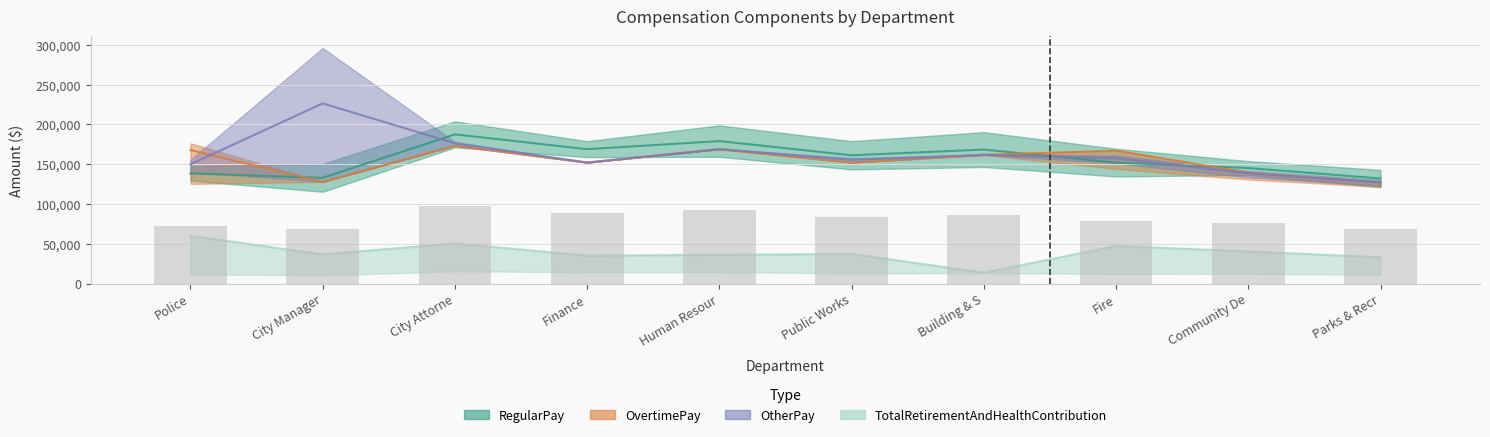

Read the TotalRetirementAndHealthContribution value at Police.

59871.4